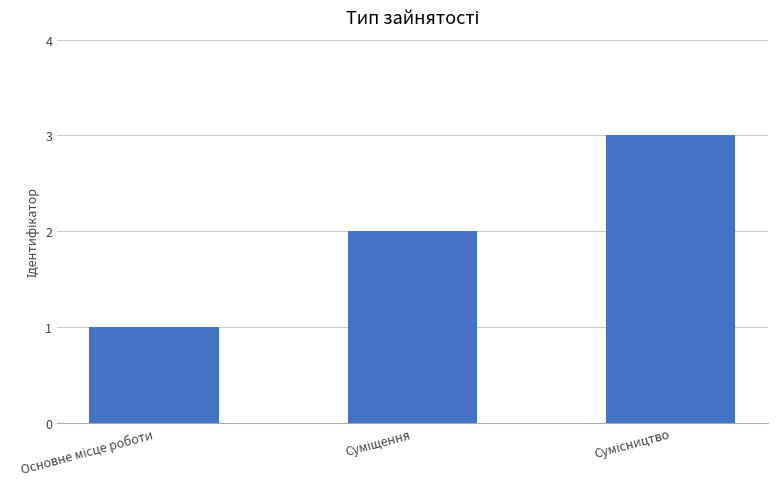

Count the number of data series in this chart.

1